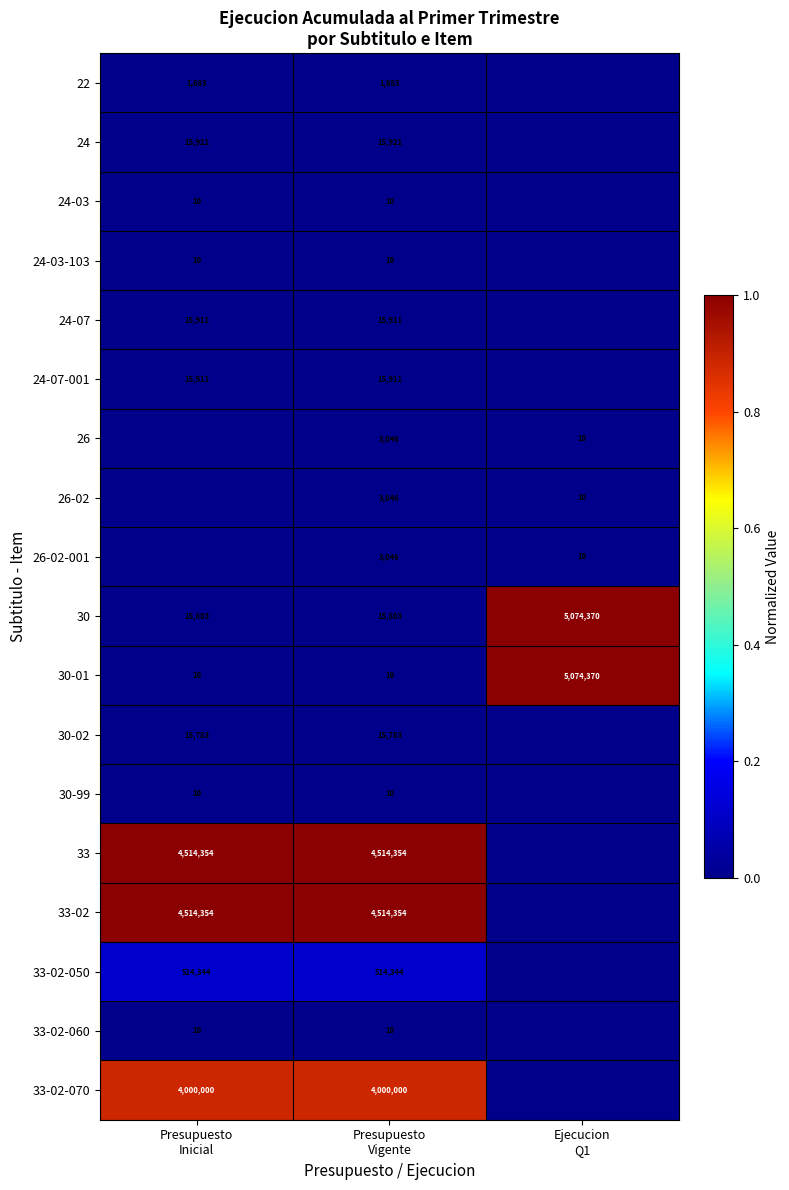

Between Ejecucion
Q1 and Presupuesto
Inicial, which is larger?

Presupuesto
Inicial